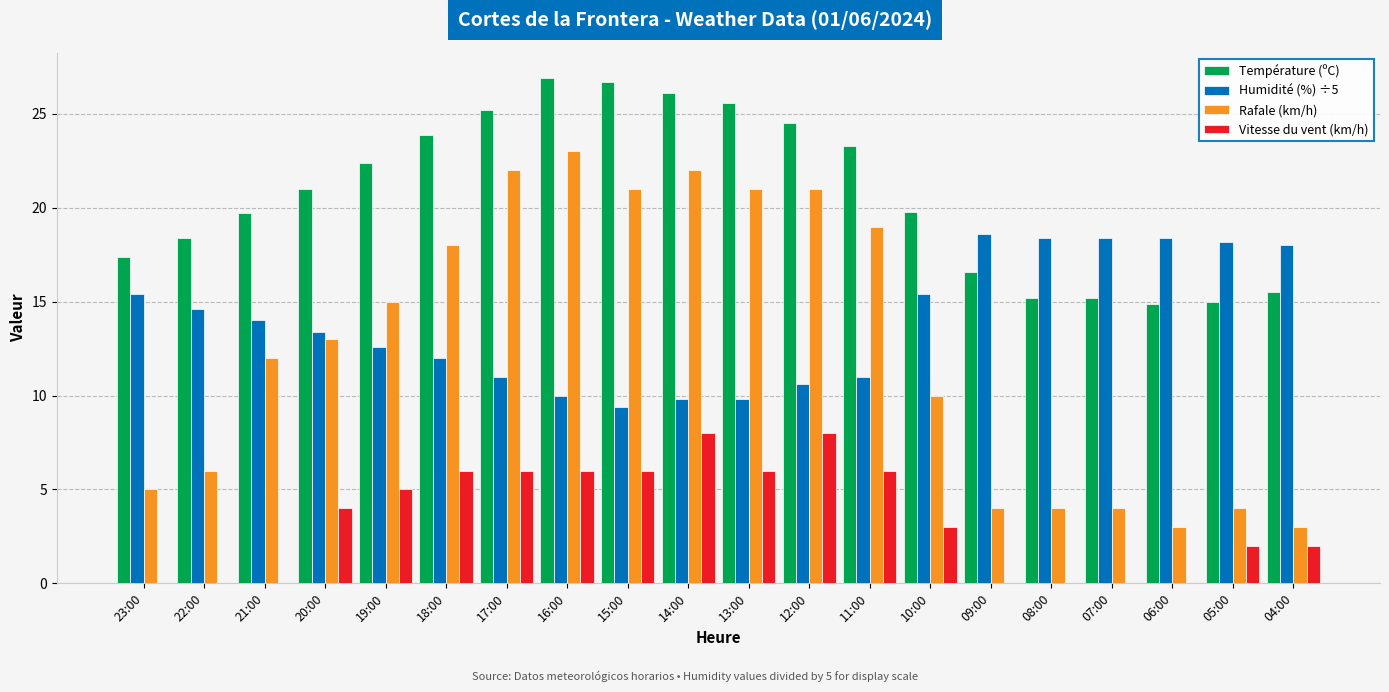

Is the value of Rafale (km/h) at 23:00 greater than the value of Température (ºC) at 12:00?

No